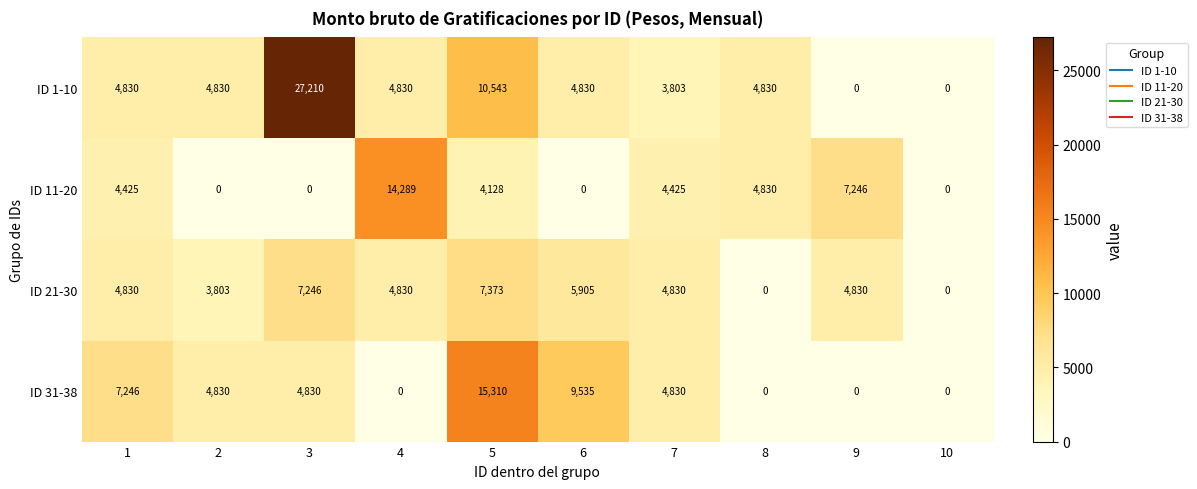

Which series has the widest spread of values?

ID 1-10